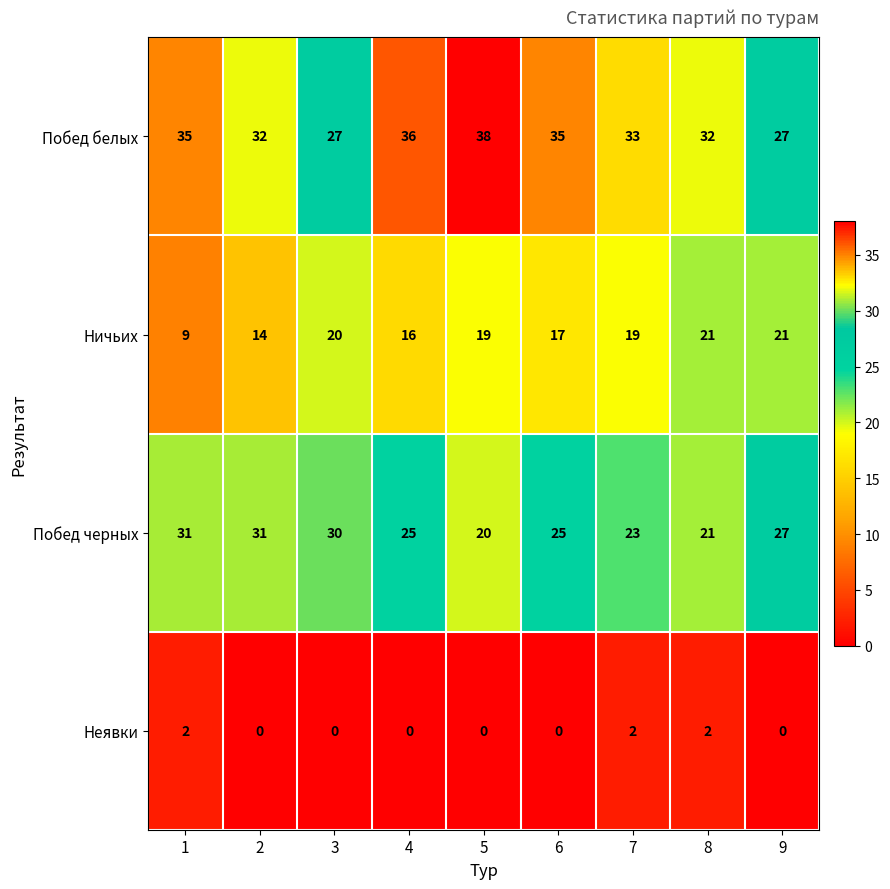

What is the greatest value displayed?

38